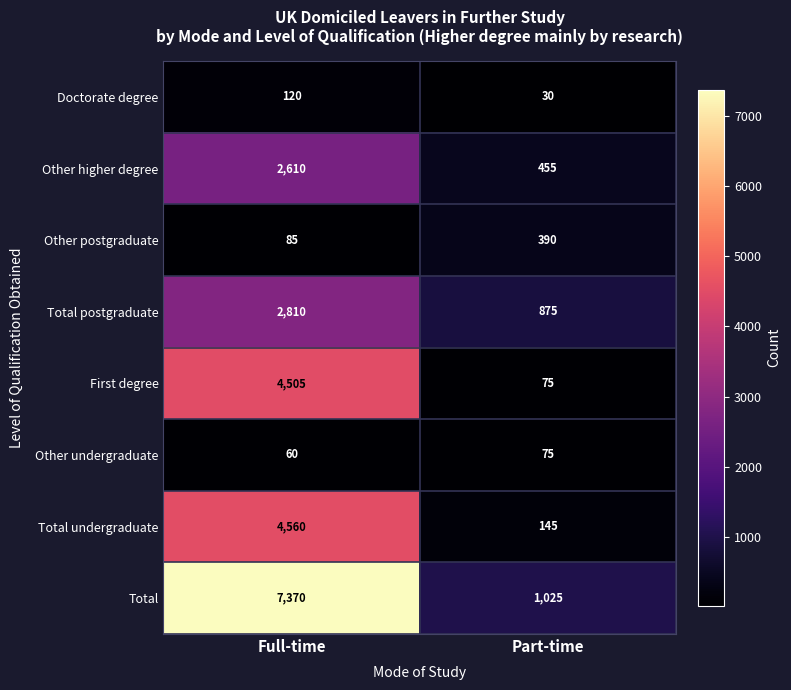

What is the total value across all series at Part-time?

3070